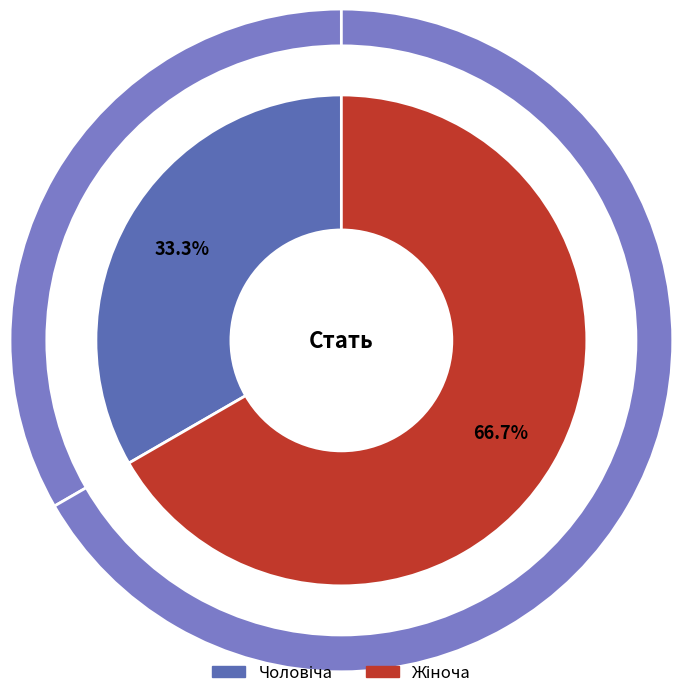

What is the change in value from Чоловіча to Жіноча?

+1